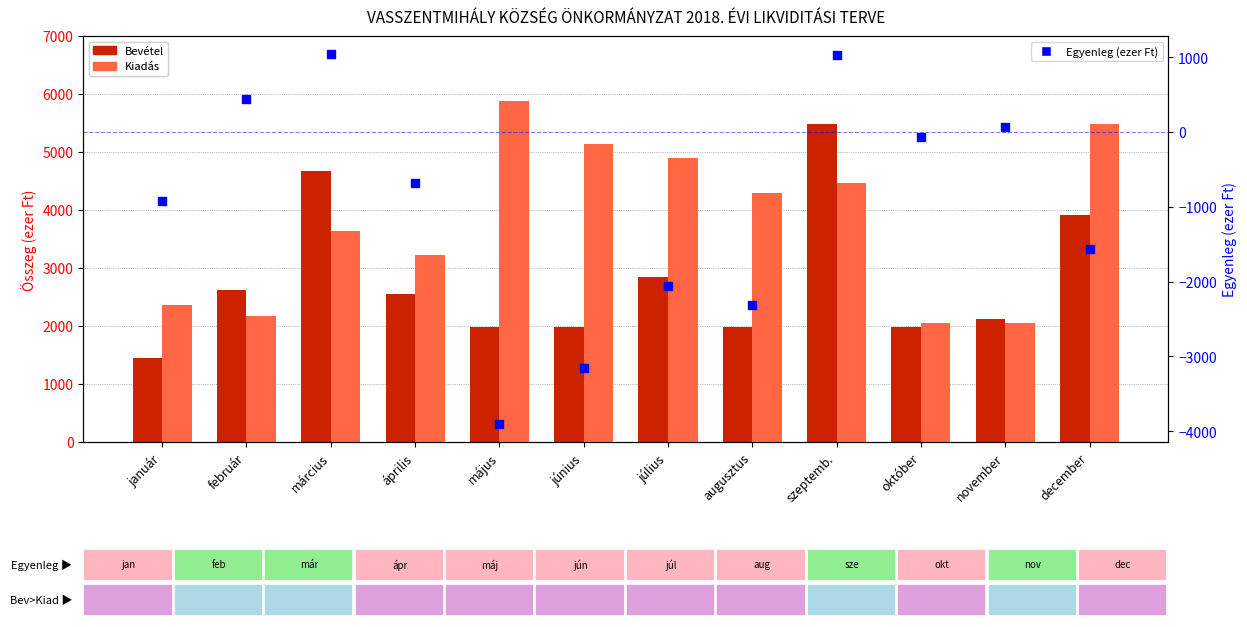

Is the value of Egyenleg (ezer Ft) at november greater than the value of Bevétel at május?

No